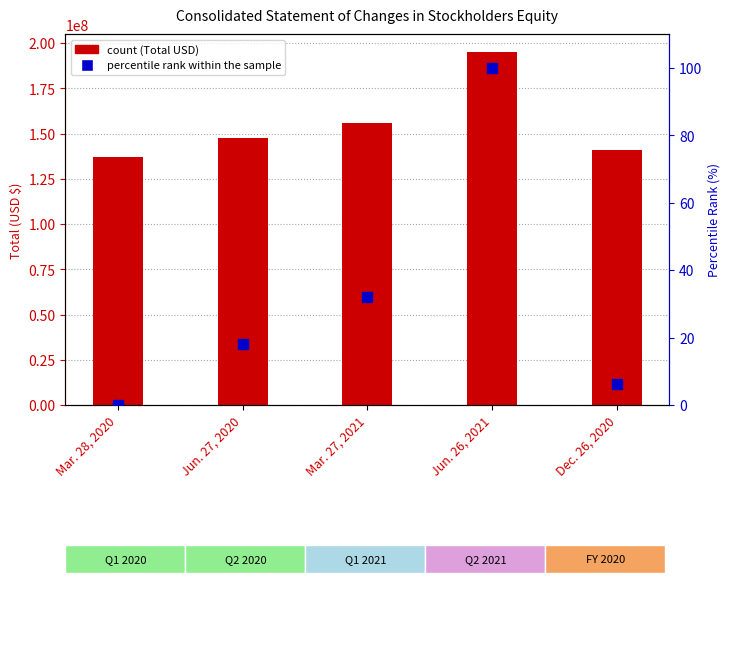

What are all the series names shown in the legend?

Total, percentile rank within the sample